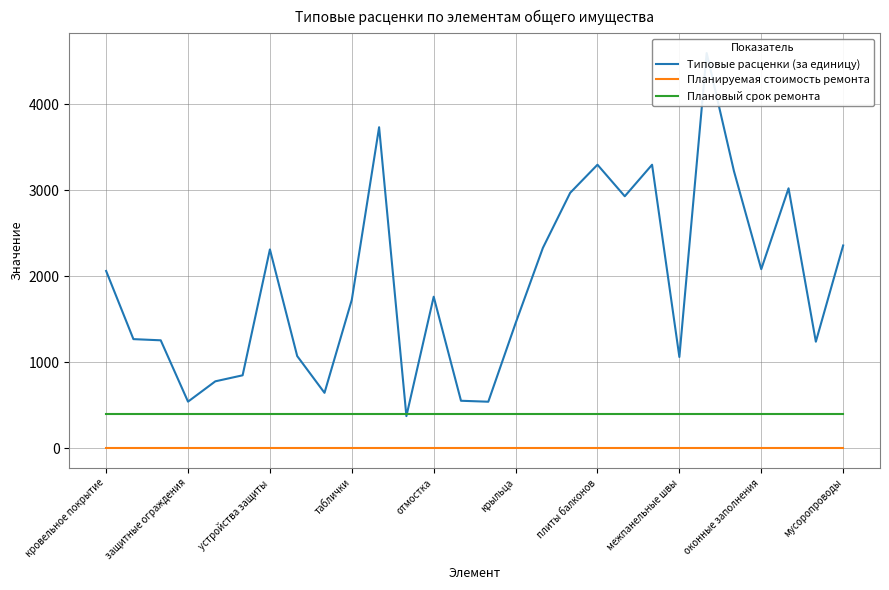

True or false: Планируемая стоимость ремонта and Плановый срок ремонта cross at least once.

False